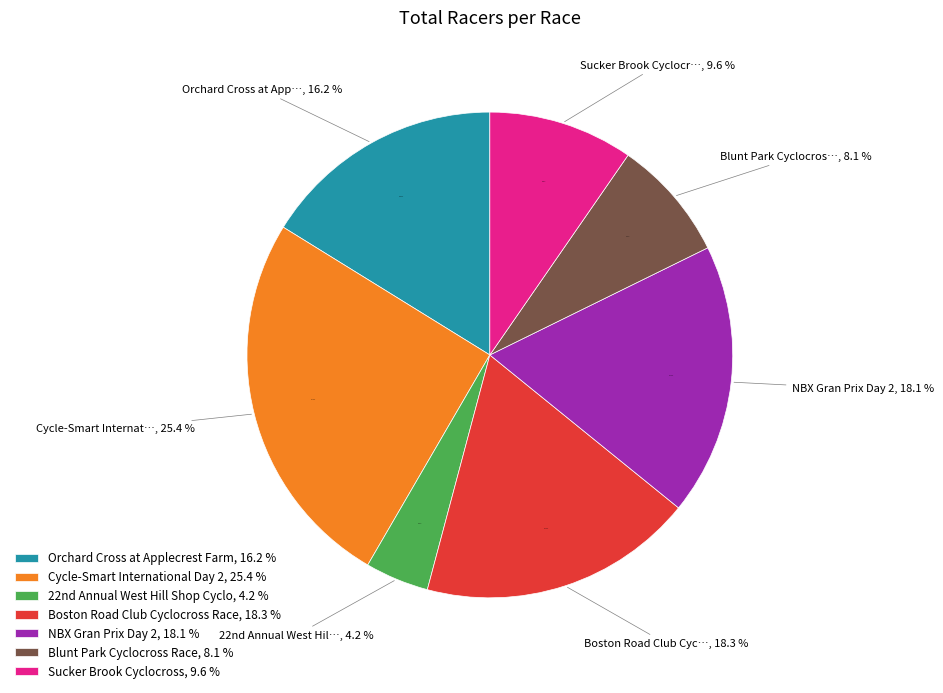

To the nearest percent, what portion does Boston Road Club Cyclocross Race represent?

18%